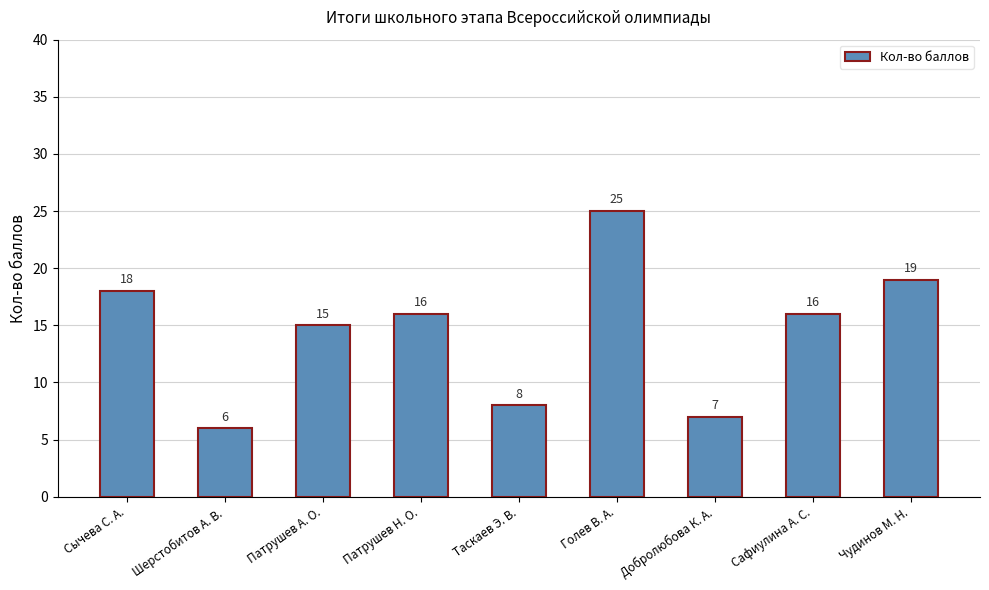

What is the value of the 3rd bar from the left?

15